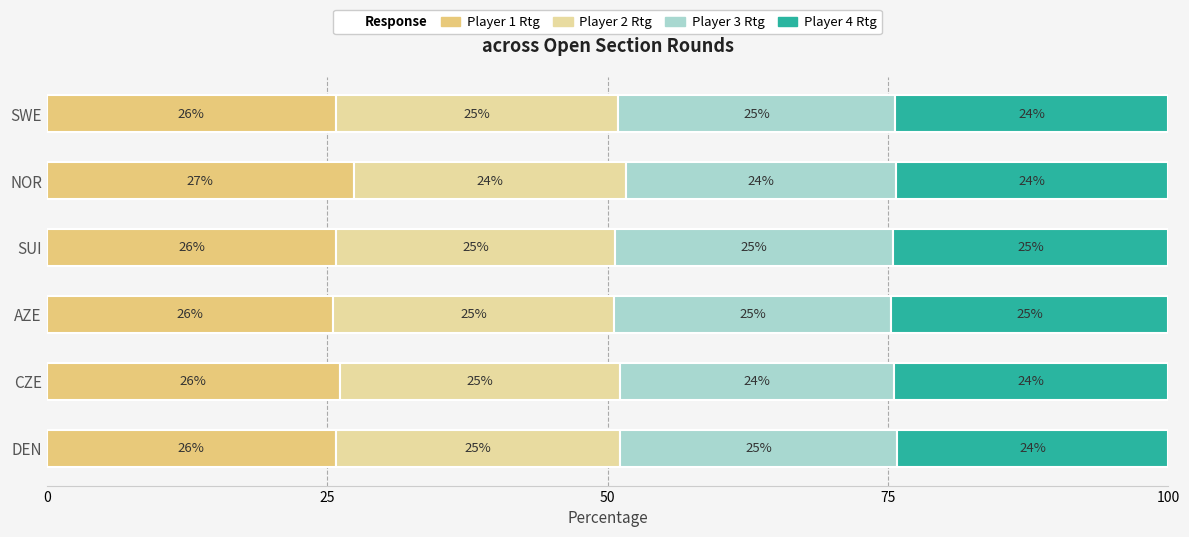

True or false: Player 1 Rtg has a value of 25.8 at SUI.

True